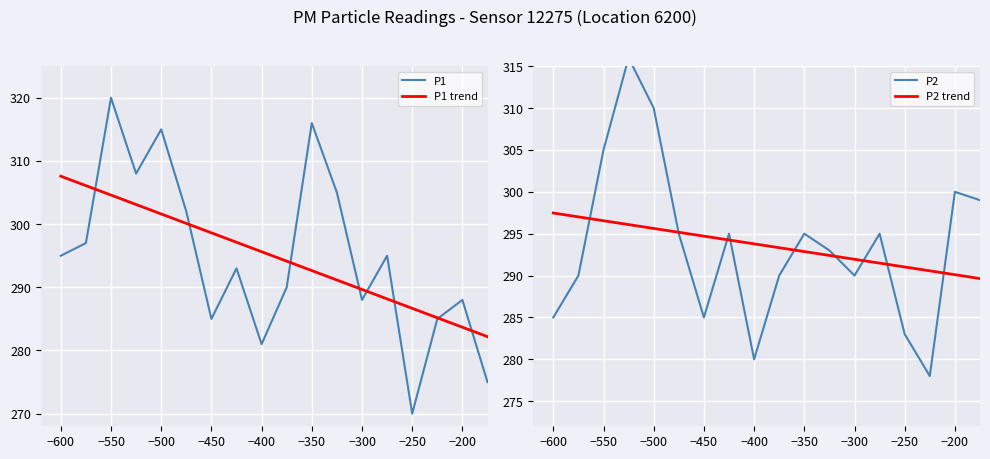

Is it true that P1 equals 504.2 at −250?

False